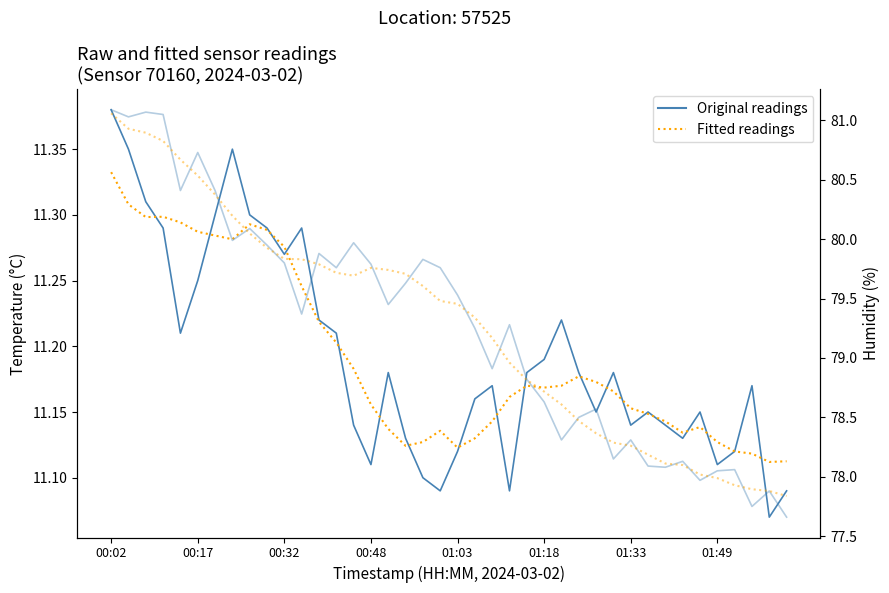

What is the average value of the temperature (fitted) series?

11.2